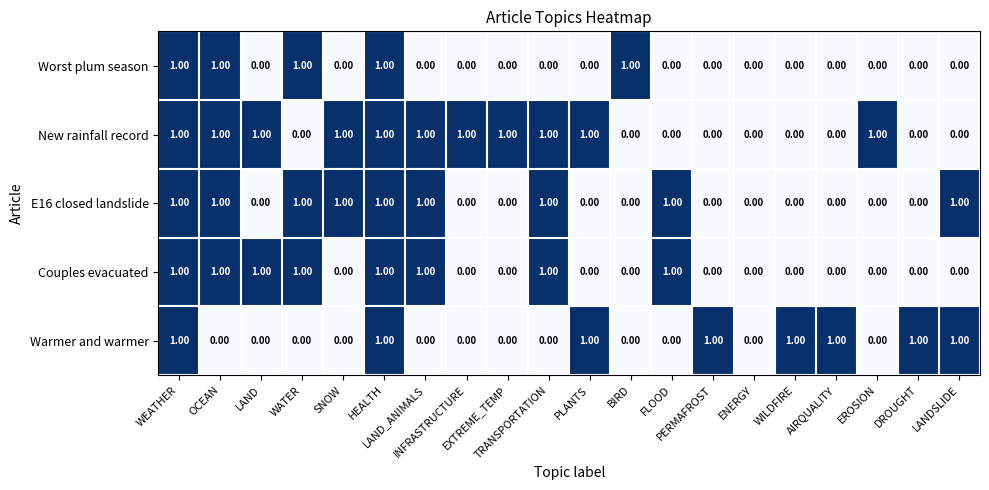

What is the sum of all Worst plum season values?

5